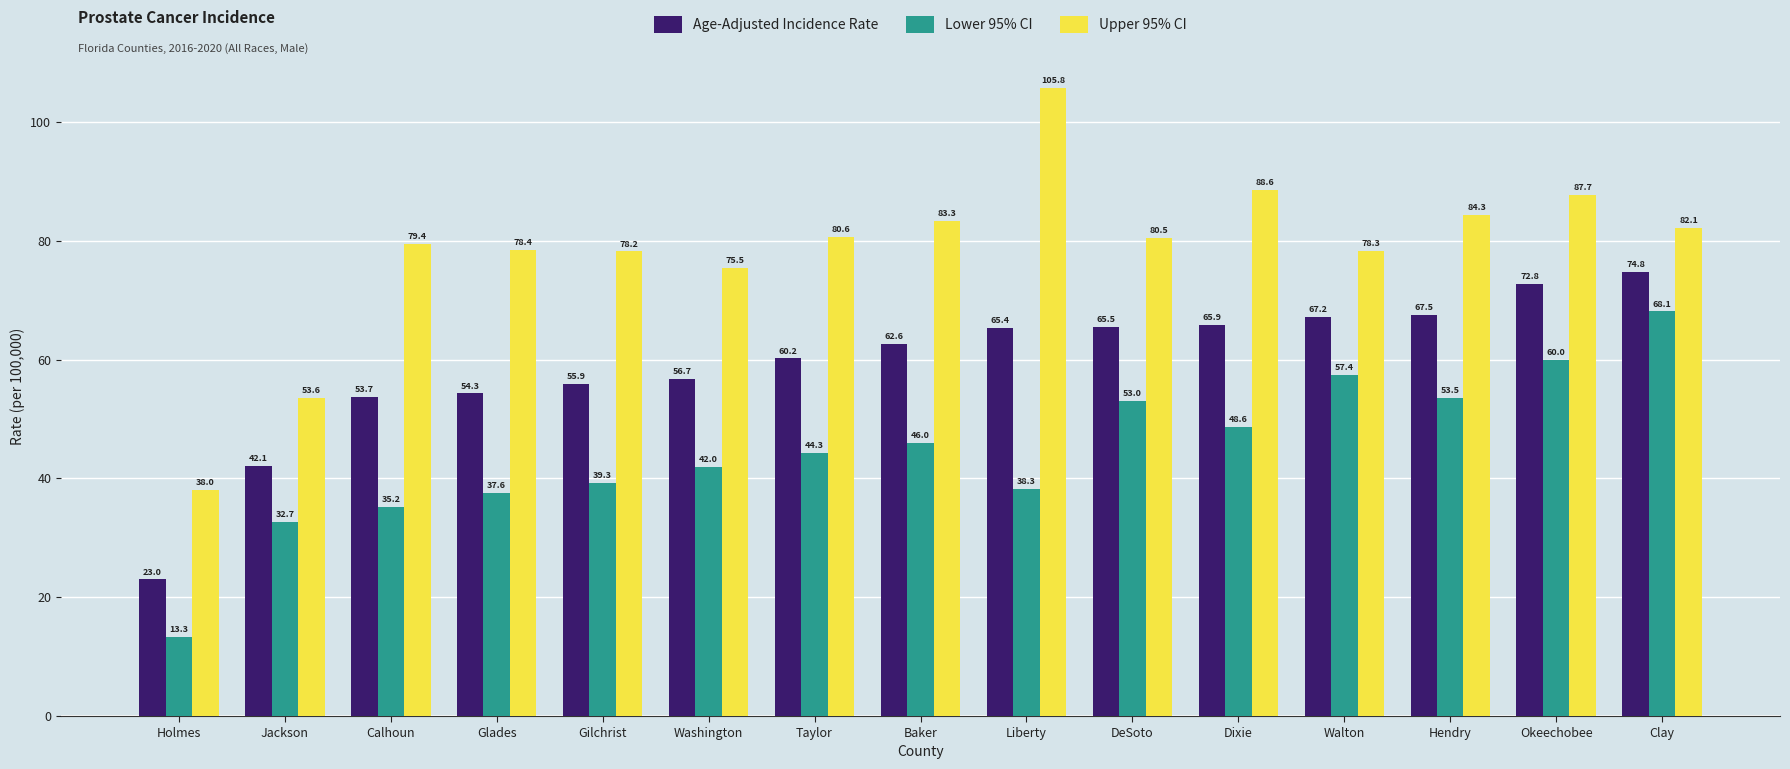

What is the sum of all Lower 95% CI values?

669.3